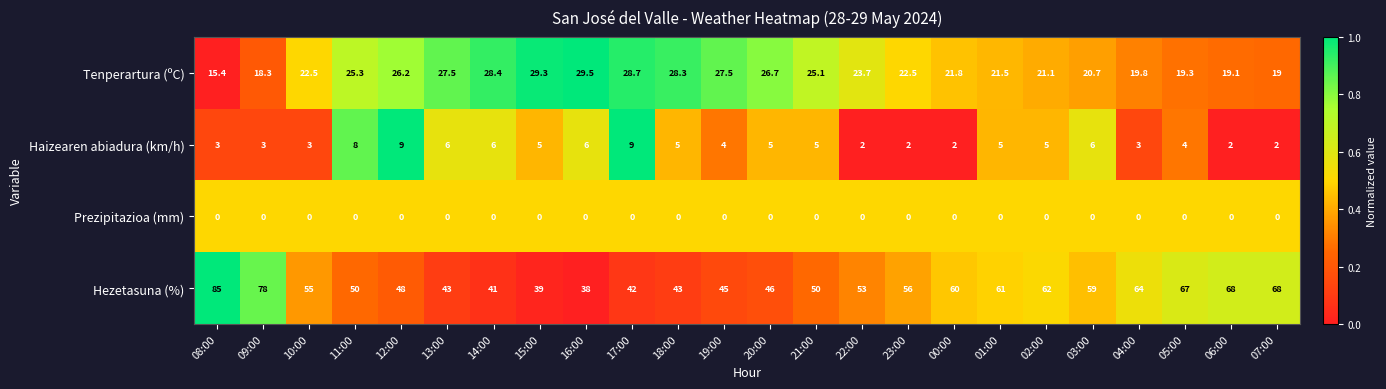

At which category is the sum across all series the highest?

08:00